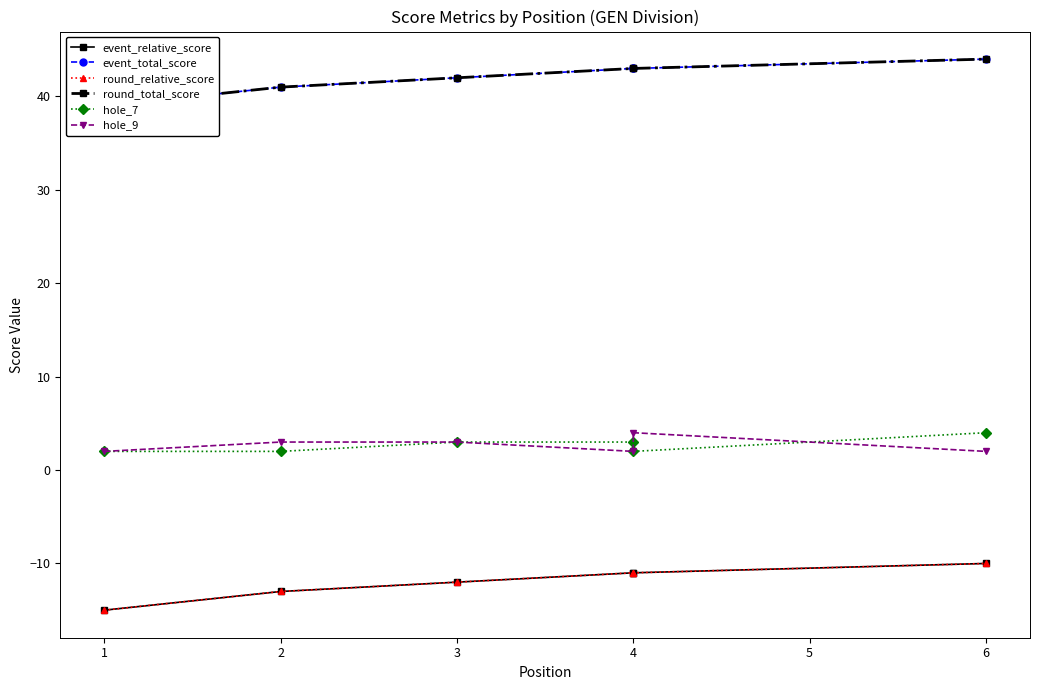

At which label does hole_9 first exceed 3?

4